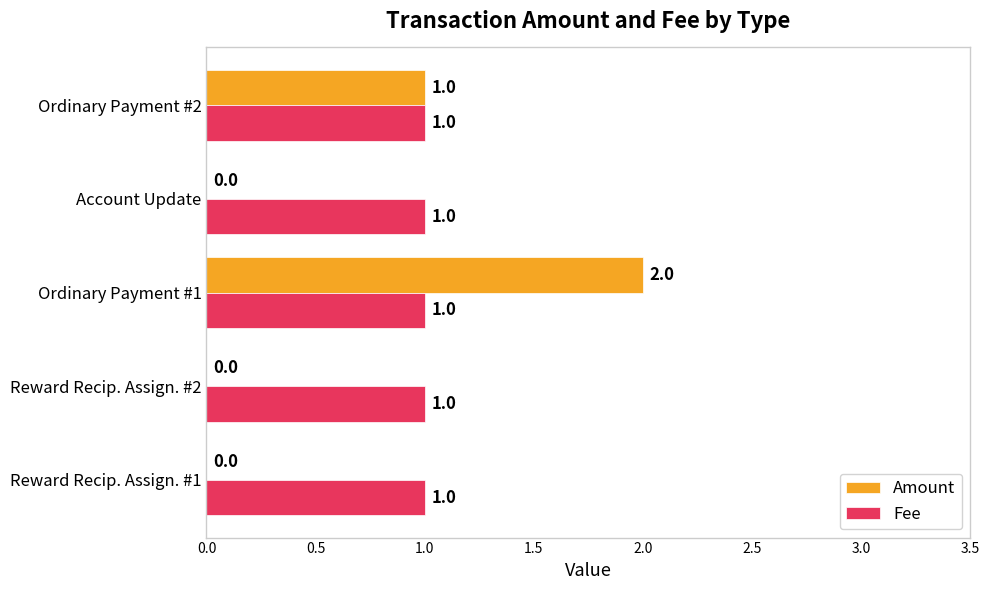

The Fee series shows 1 at Ordinary Payment #1. True or false?

True